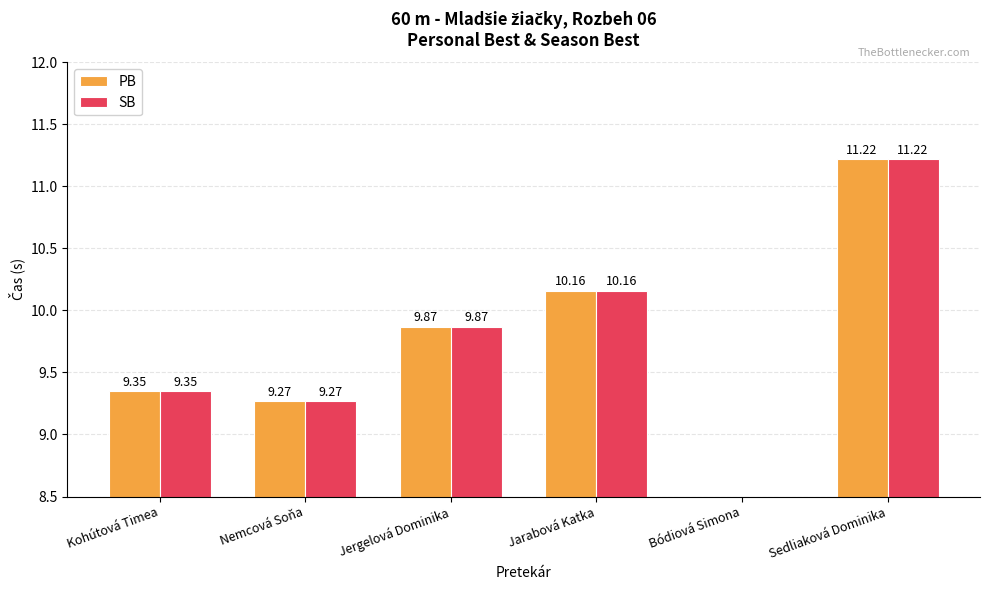

Reading right to left, list all the values displayed in this chart.

PB: Sedliaková Dominika=11.2	Bódiová Simona=0.0	Jarabová Katka=10.2	Jergelová Dominika=9.9	Nemcová Soňa=9.3	Kohútová Timea=9.3
SB: Sedliaková Dominika=11.2	Bódiová Simona=0.0	Jarabová Katka=10.2	Jergelová Dominika=9.9	Nemcová Soňa=9.3	Kohútová Timea=9.3